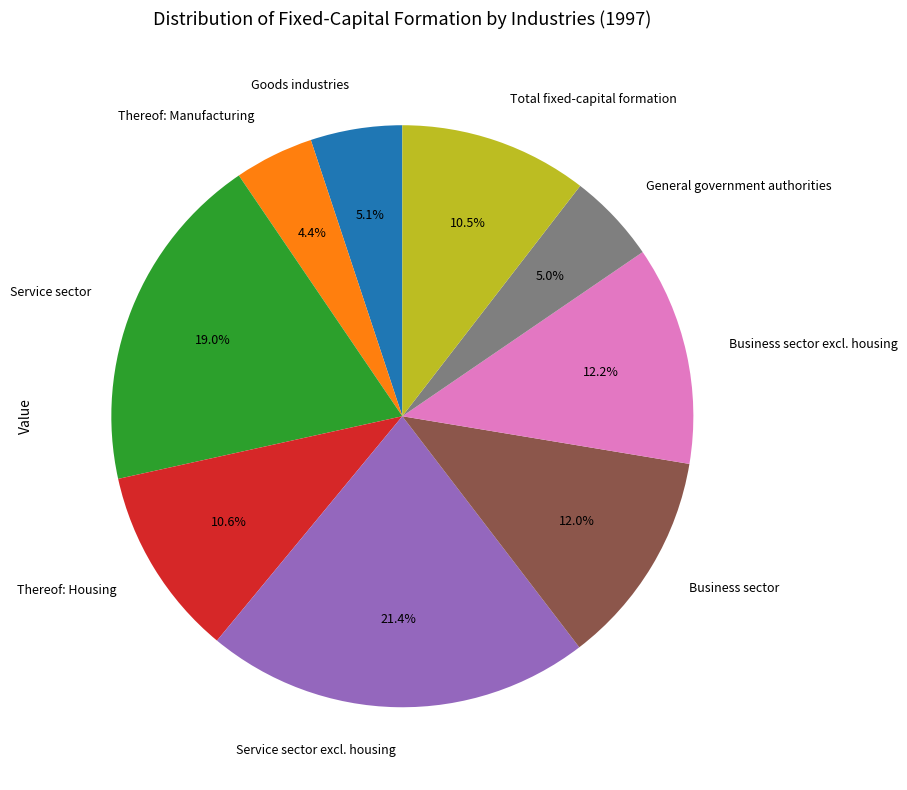

To the nearest percent, what is the difference between the largest and smallest slice percentages?

17%